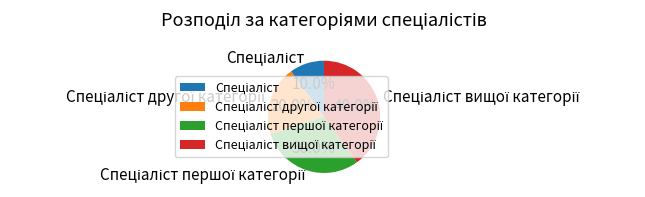

Is there any slice that represents more than half of the pie?

No